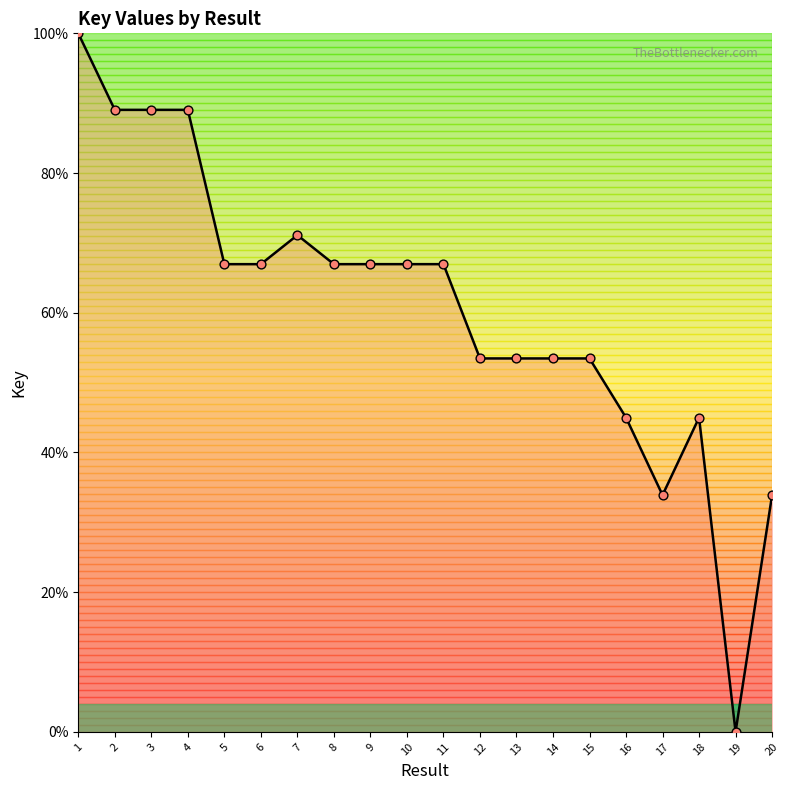

Approximately how many times larger is the value at 2 compared to 4?

1.0